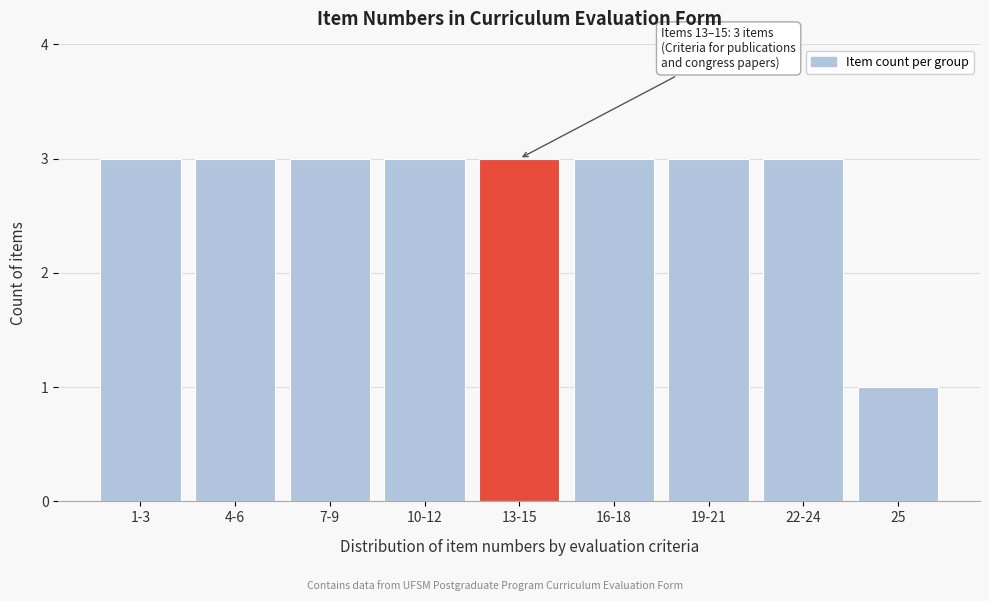

Reading left to right, what are all the values shown in this chart?

1-3=3	4-6=3	7-9=3	10-12=3	13-15=3	16-18=3	19-21=3	22-24=3	25=1